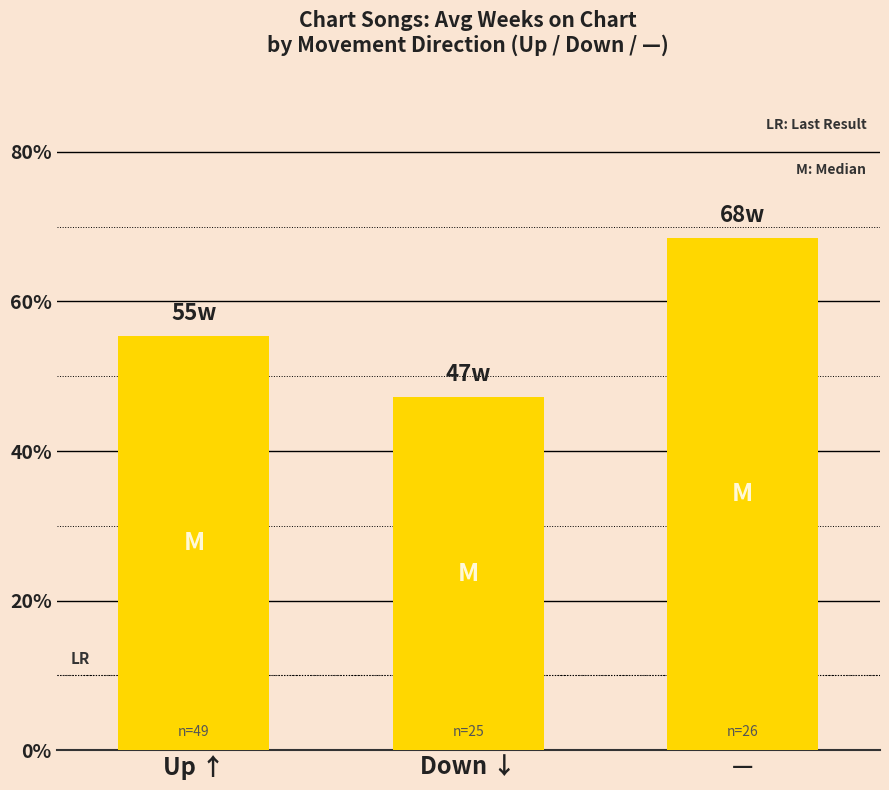

Are the bars grouped side by side (vs. stacked)?

No